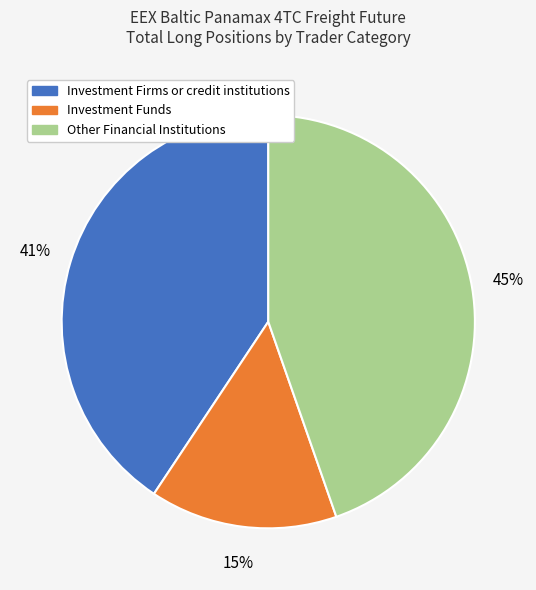

To the nearest percent, what is the difference between the largest and smallest slice percentages?

30%